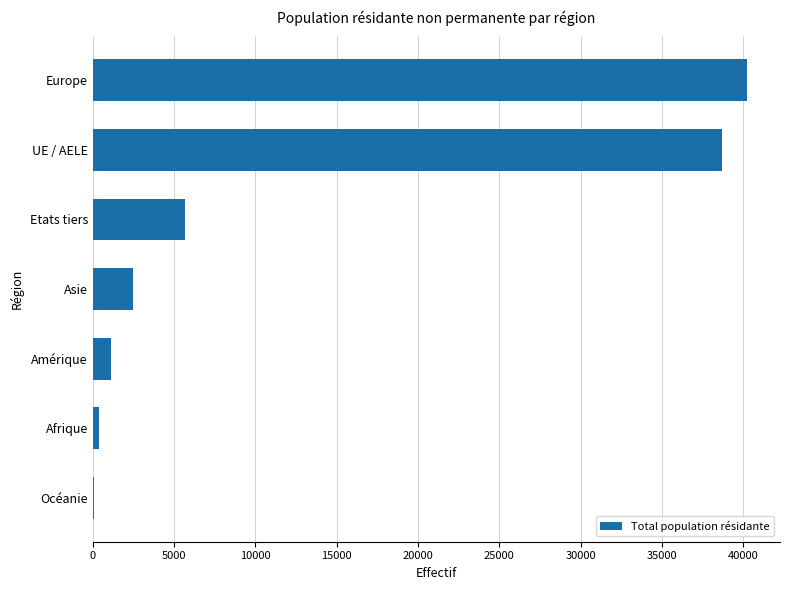

What is the sum of all values?

88646